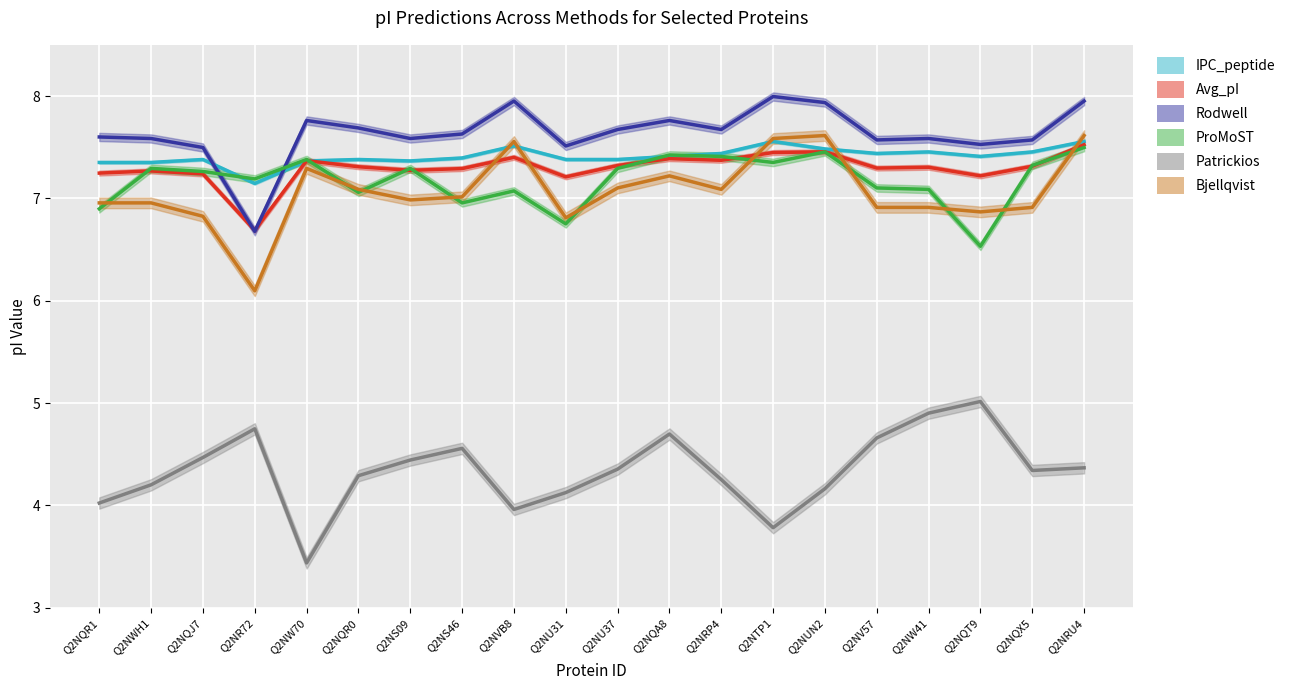

The value of ProMoST at Q2NU37 is 4.7. True or false?

False